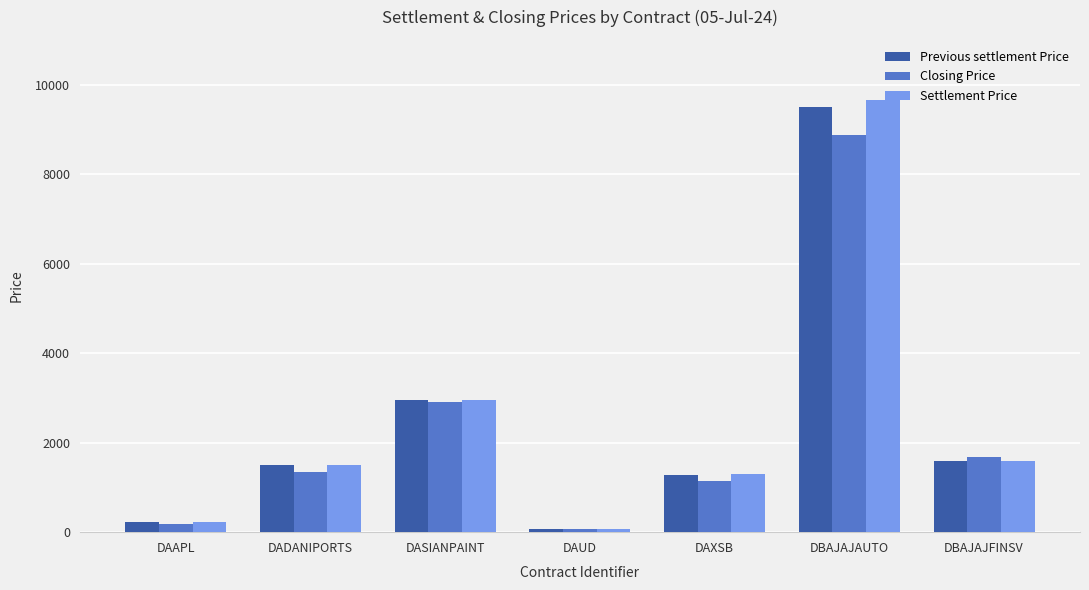

Which series has the largest range (max minus min)?

Settlement Price